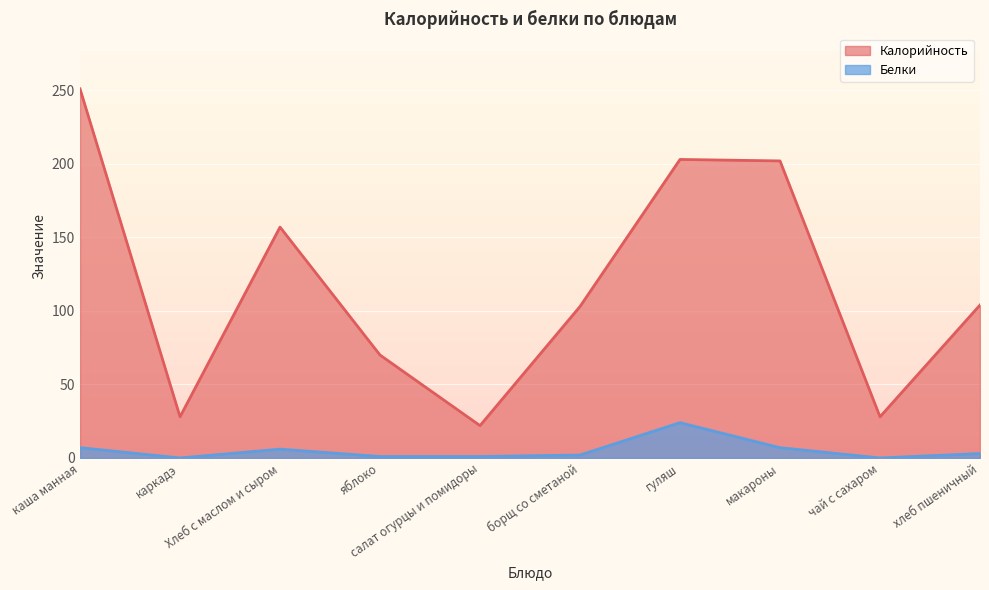

Which category has the lowest value in the Белки series?

каркадэ